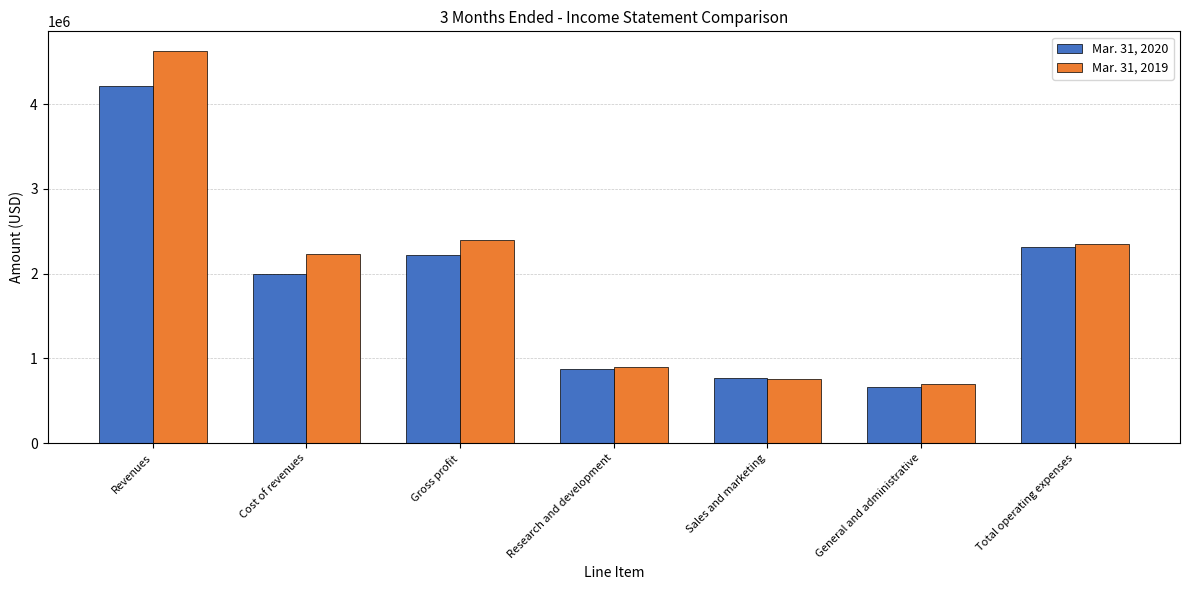

How many bars are there in each group?

2